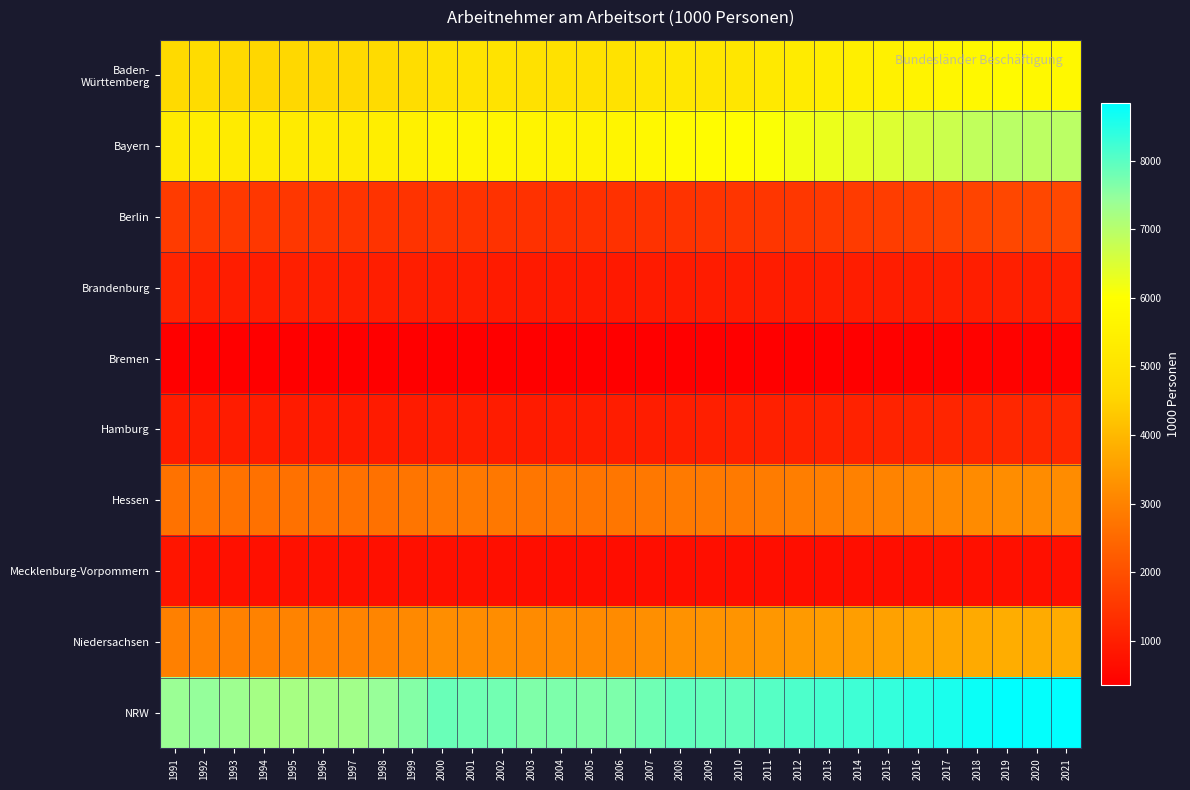

How many categories are shown in the chart?

31